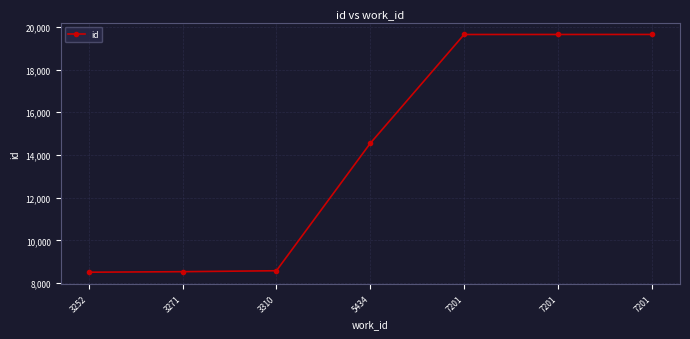

How many series are shown in this chart?

1